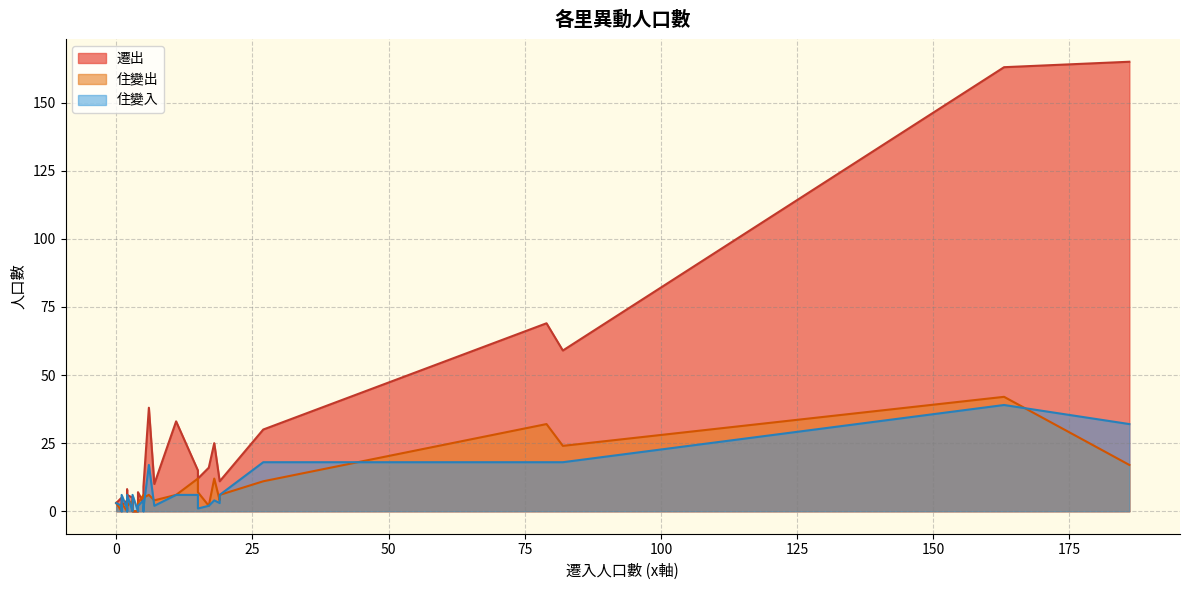

Which series has the largest total across all categories?

遷出